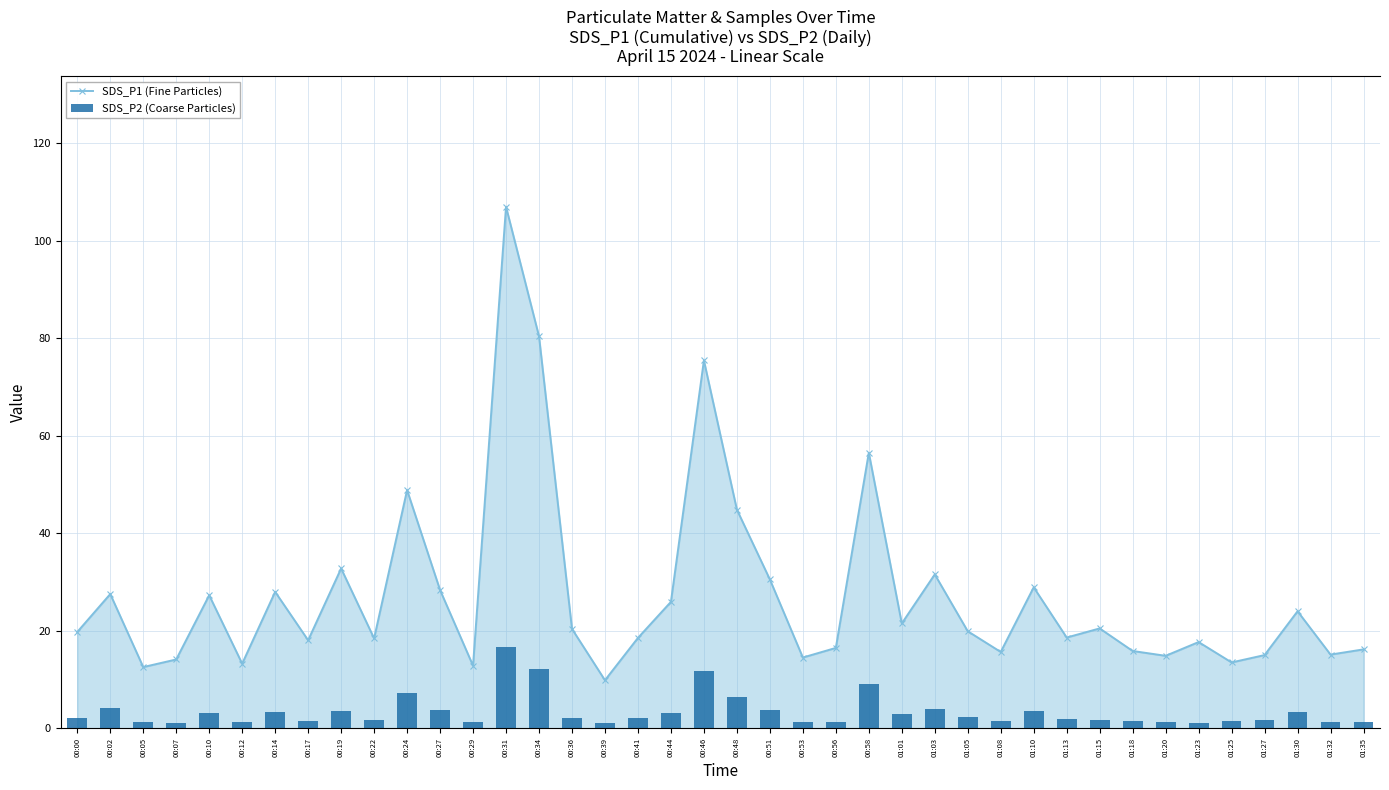

The SDS_P1 (Fine Particles) series shows 7.8 at 01:05. True or false?

False